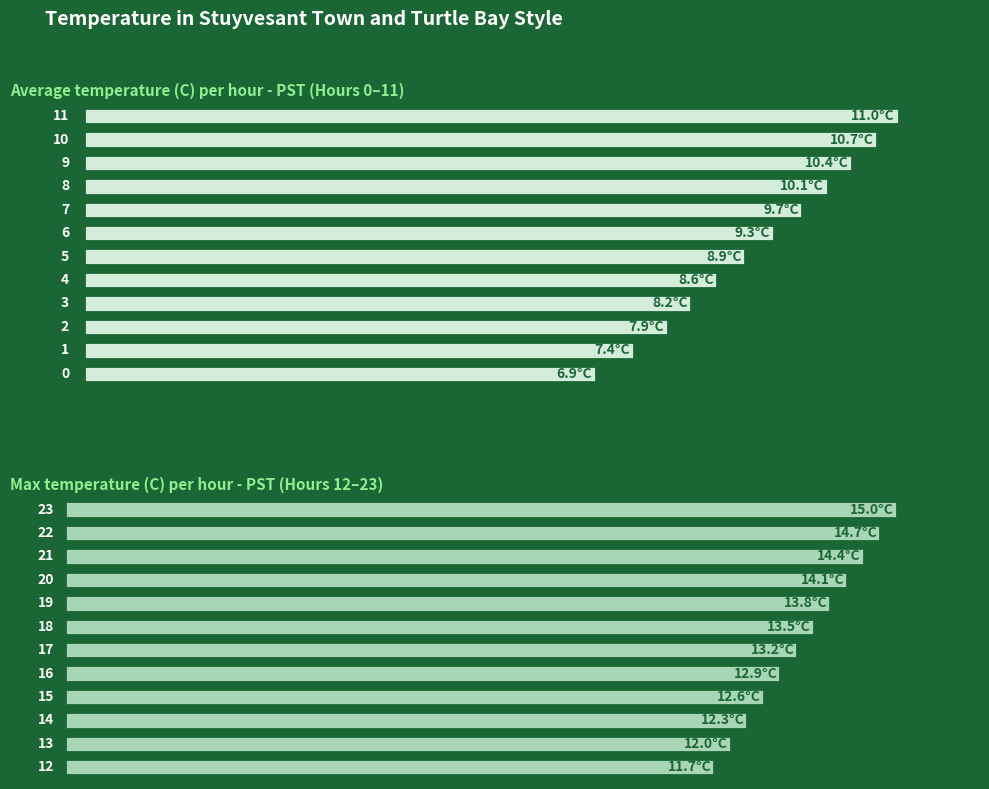

What is the value of the Average temperature (C) per hour - PST (Hours 0–11) bar at the 7th from the left?

9.3